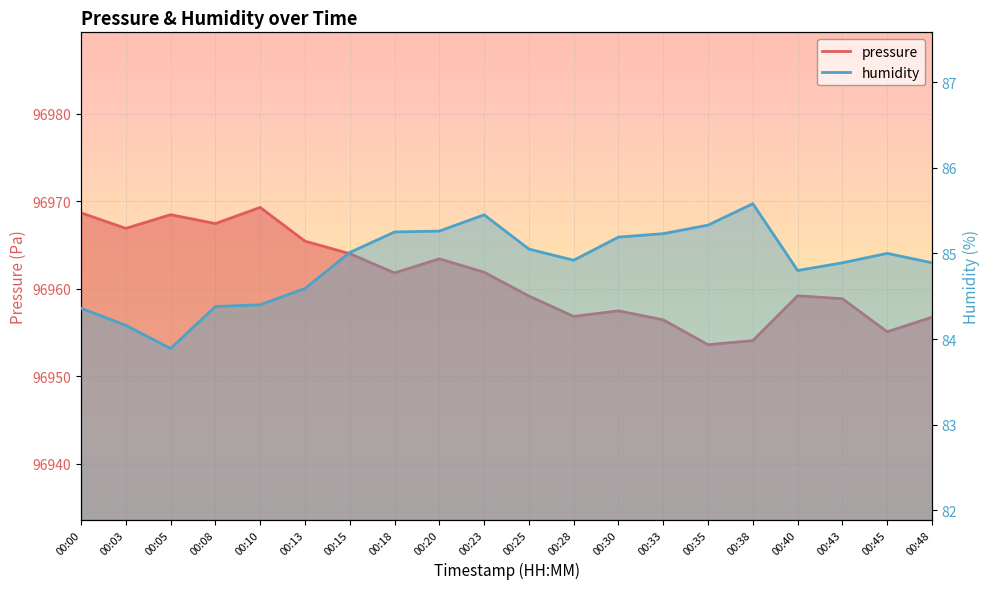

Is it true that pressure equals 52791.3 at 00:30?

False